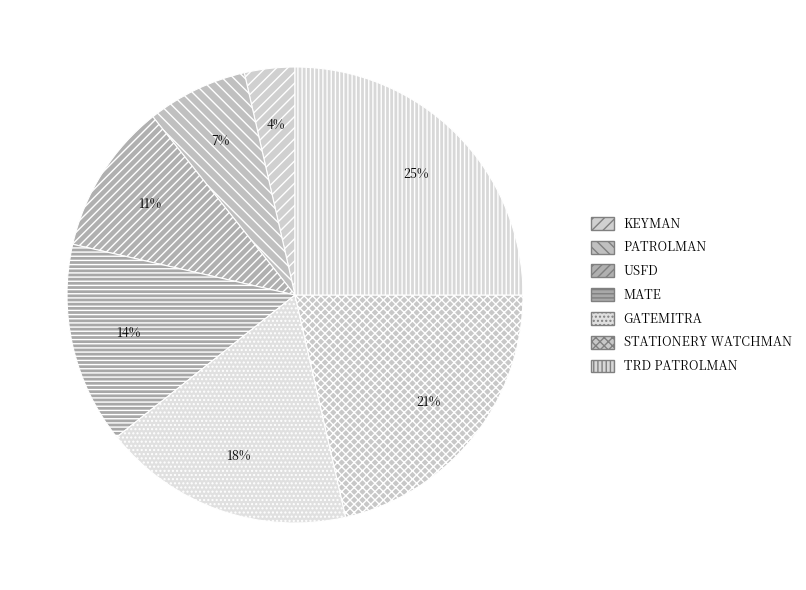

Rank the categories by value from highest to lowest.

TRD PATROLMAN, STATIONERY WATCHMAN, GATEMITRA, MATE, USFD, PATROLMAN, KEYMAN